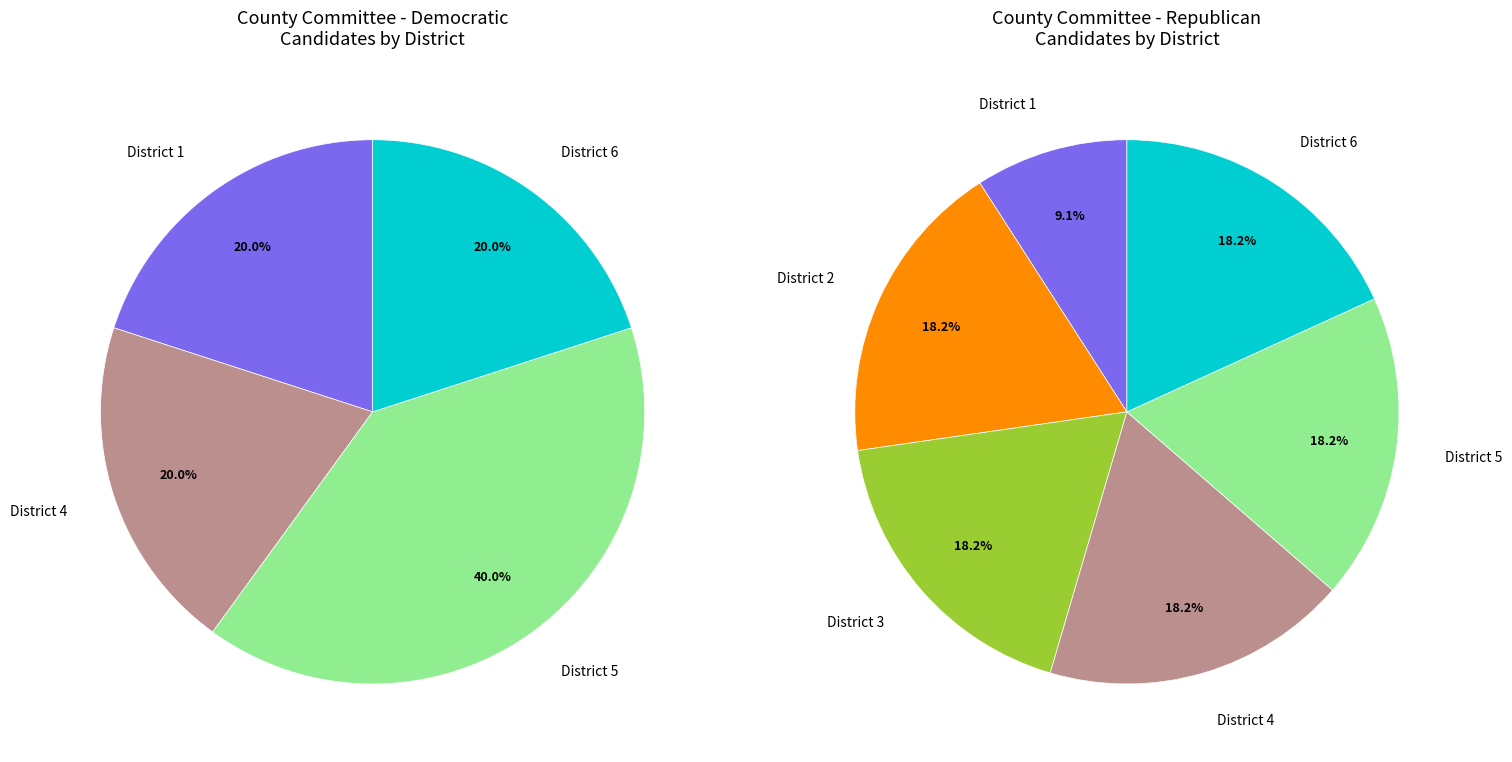

Which category has the biggest portion of the pie?

District 5